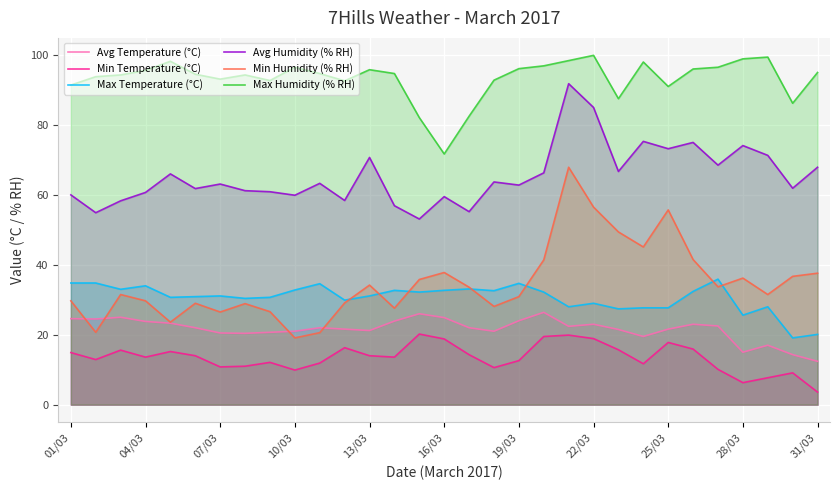

What are all the series names shown in the legend?

Avg Temperature (°C), Min Temperature (°C), Max Temperature (°C), Avg Humidity (% RH), Min Humidity (% RH), Max Humidity (% RH)